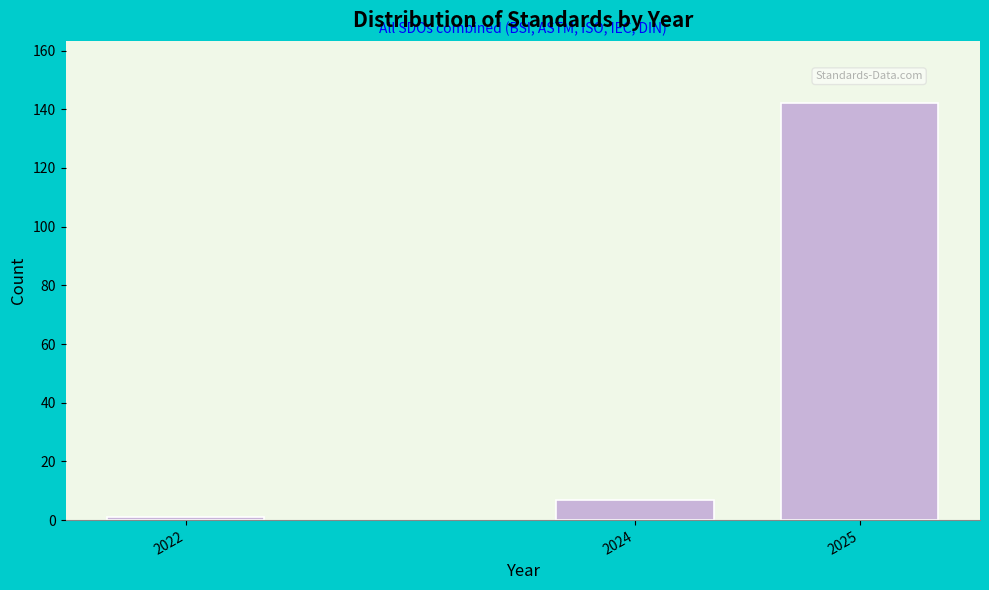

Reading right to left, extract all data points from this chart.

2025=142	2024=7	2022=1